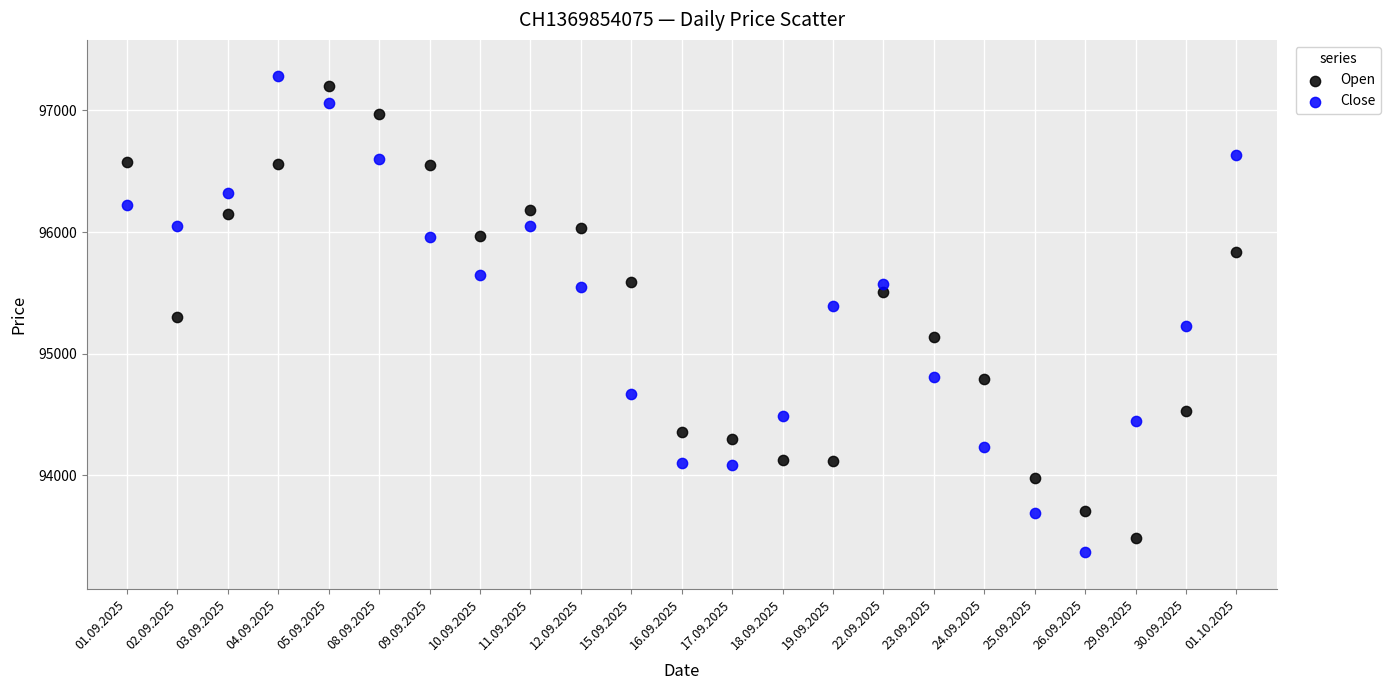

What are all the series names shown in the legend?

Open, Close